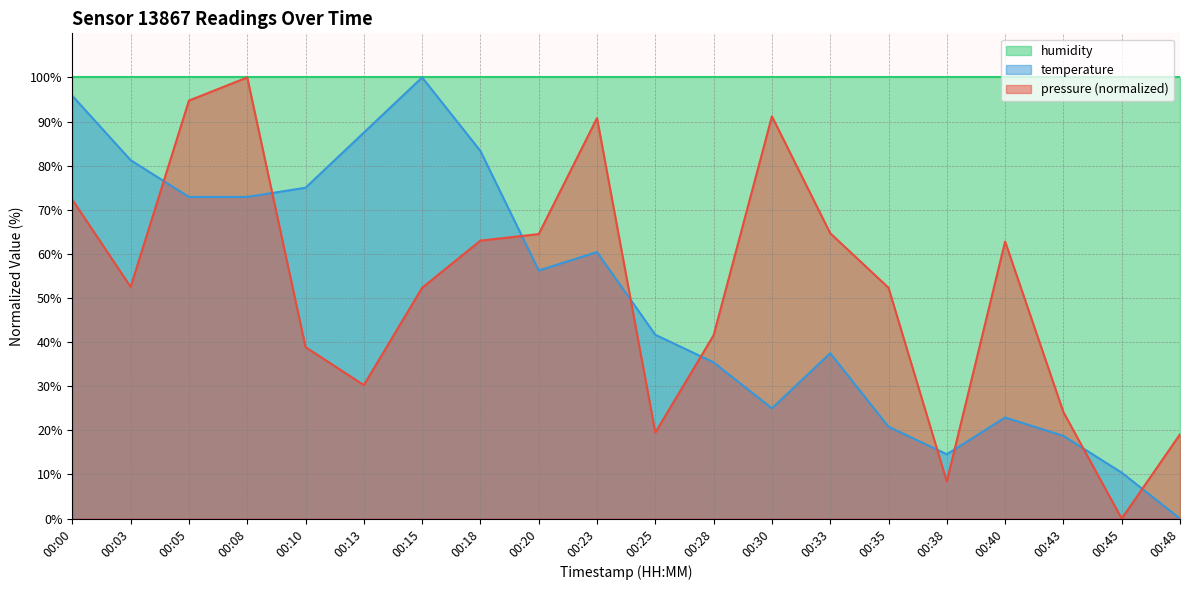

Which series has the largest range (max minus min)?

pressure